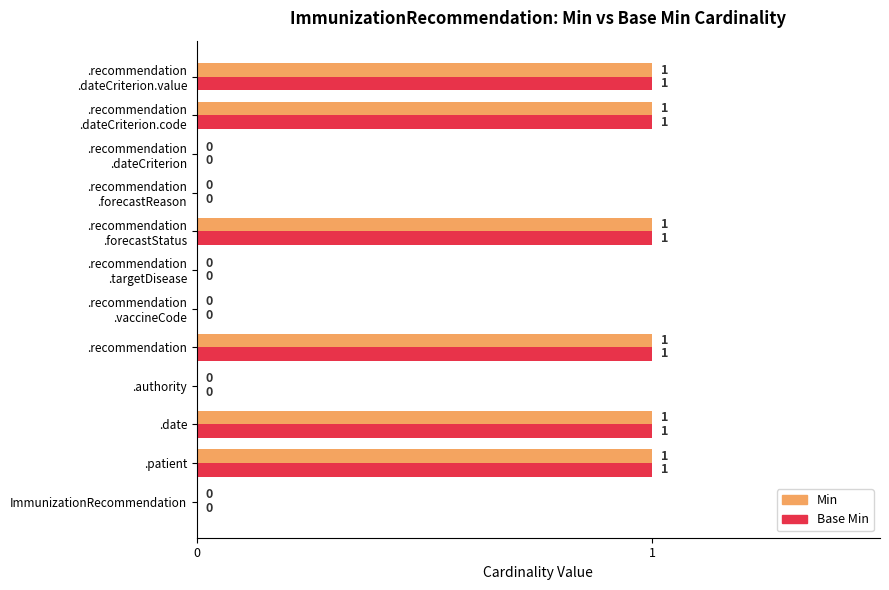

What is the sum of all Base Min values?

6